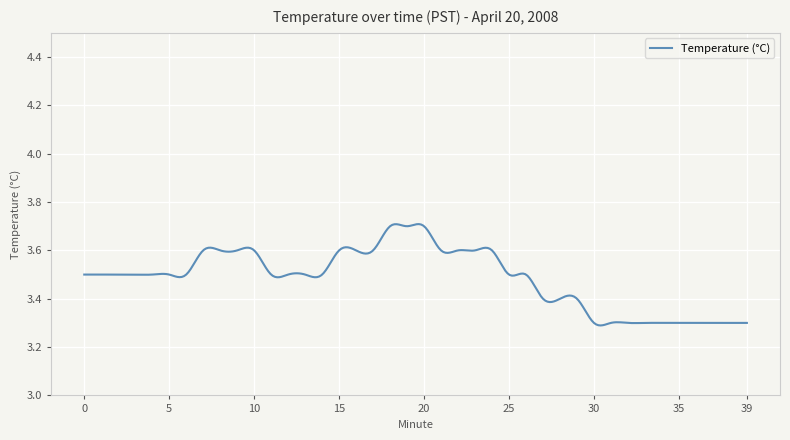

True or false: the data has more than 2 interior local peaks.

True